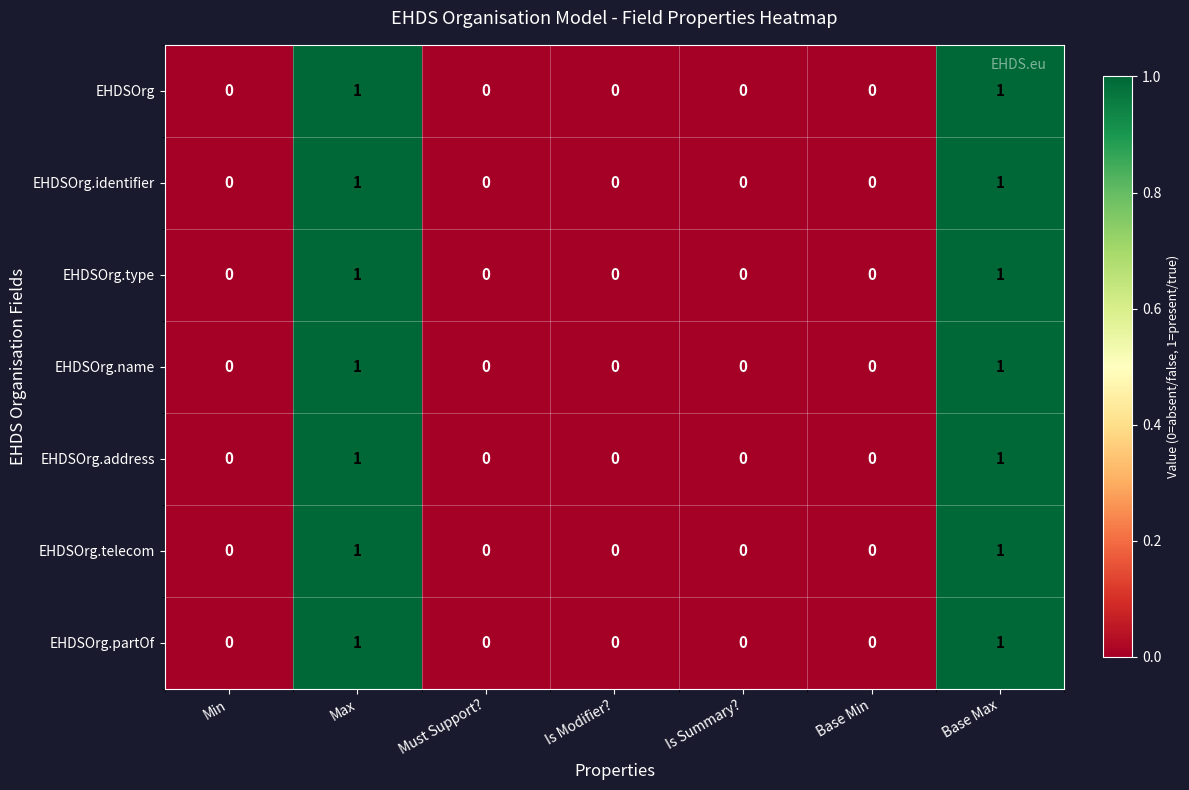

Is it true that EHDSOrg.address equals 0 at Is Modifier??

True